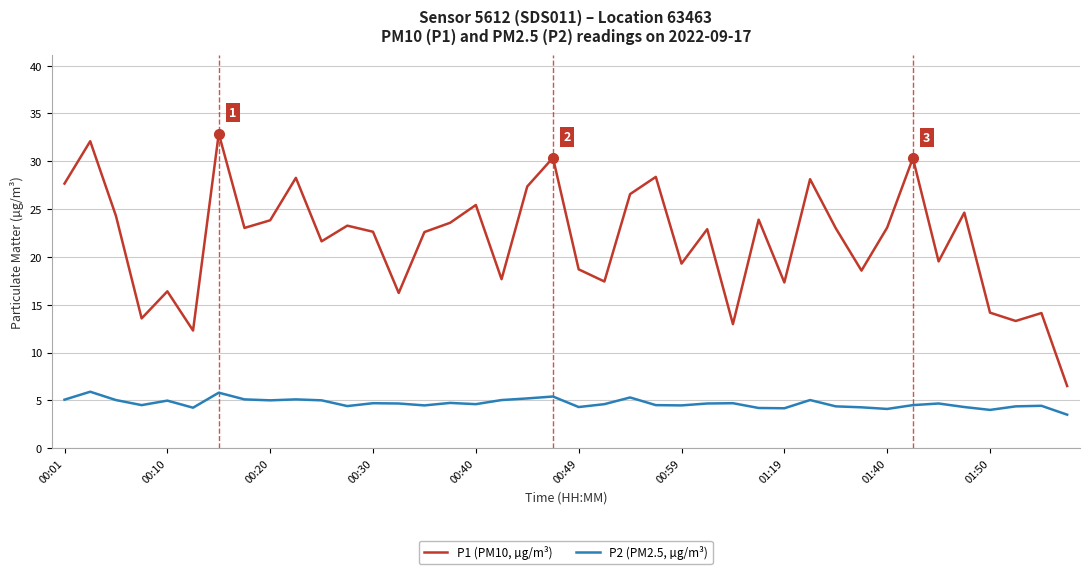

What is the sum of all P1 (PM10, µg/m³) values?

868.0